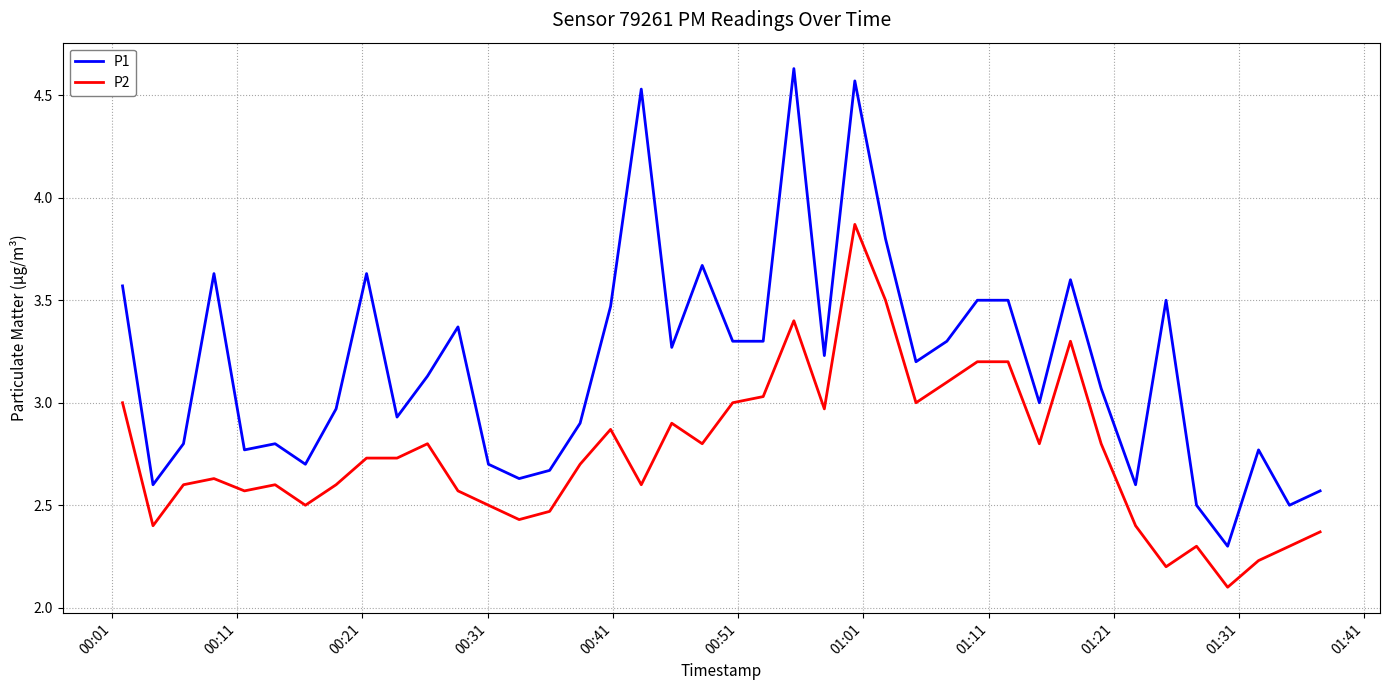

True or false: P1 and P2 intersect in this chart.

False